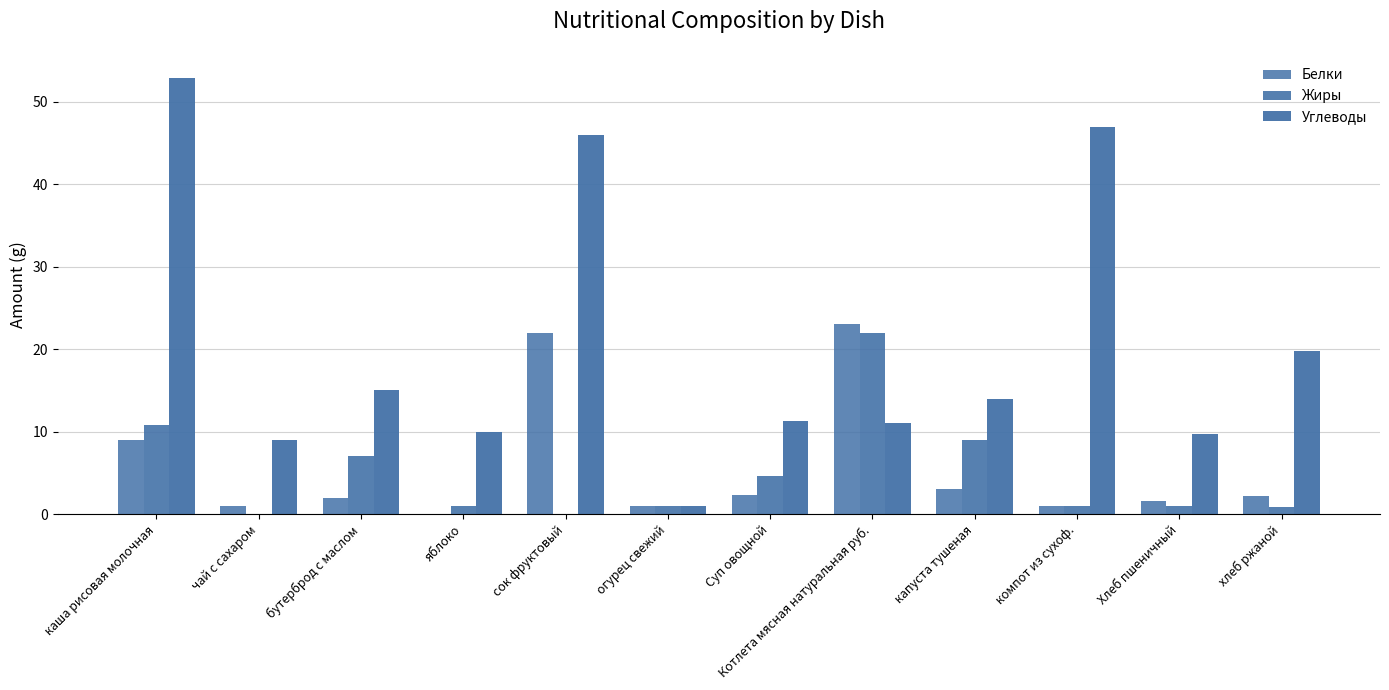

Does the chart contain stacked bars?

No